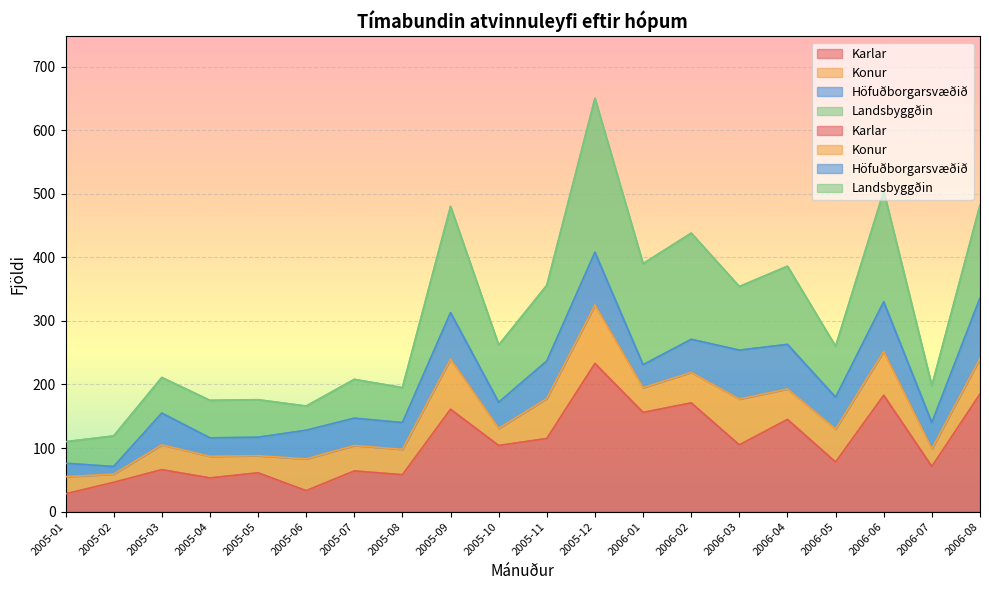

Where is Landsbyggðin nearest to the value 130?

2005-11